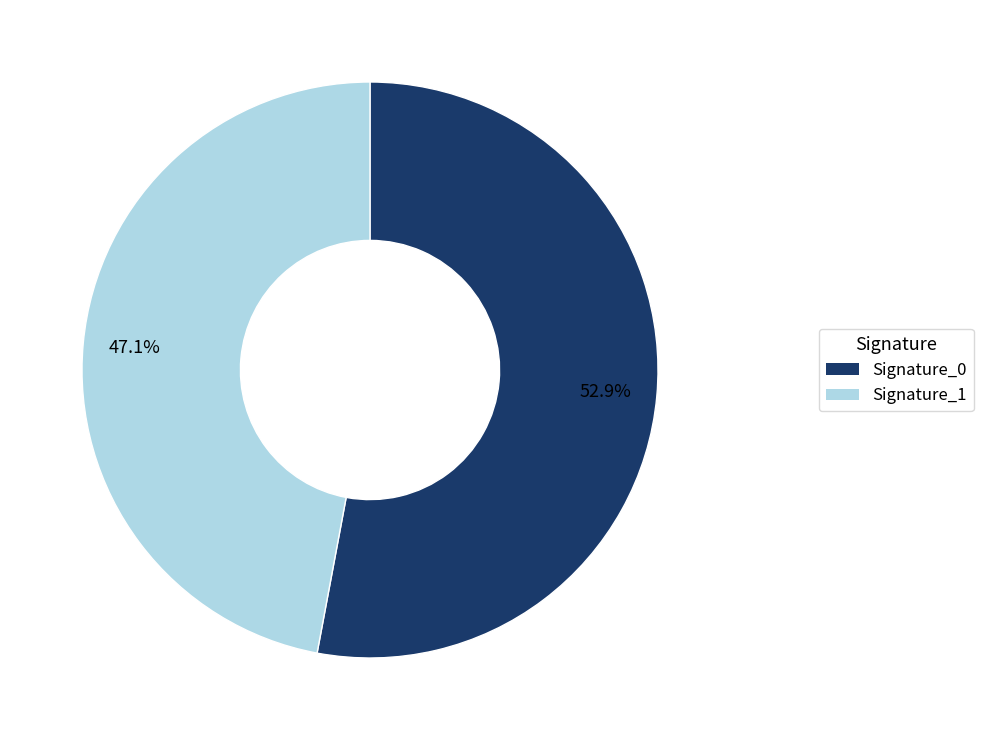

What is the ratio of the value at Signature_1 to the value at Signature_0?

0.9